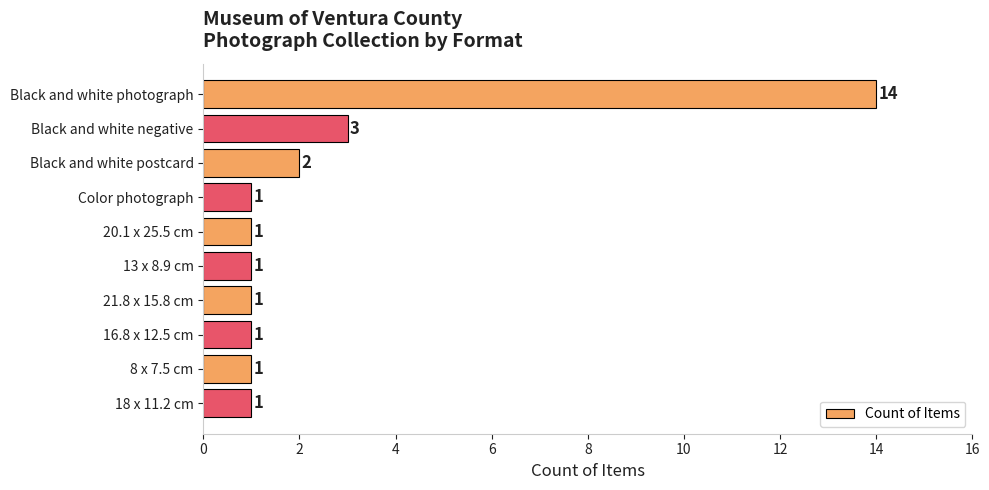

Reading top to bottom, list all the values displayed in this chart.

Black and white photograph=14	Black and white negative=3	Black and white postcard=2	Color photograph=1	20.1 x 25.5 cm=1	13 x 8.9 cm=1	21.8 x 15.8 cm=1	16.8 x 12.5 cm=1	8 x 7.5 cm=1	18 x 11.2 cm=1